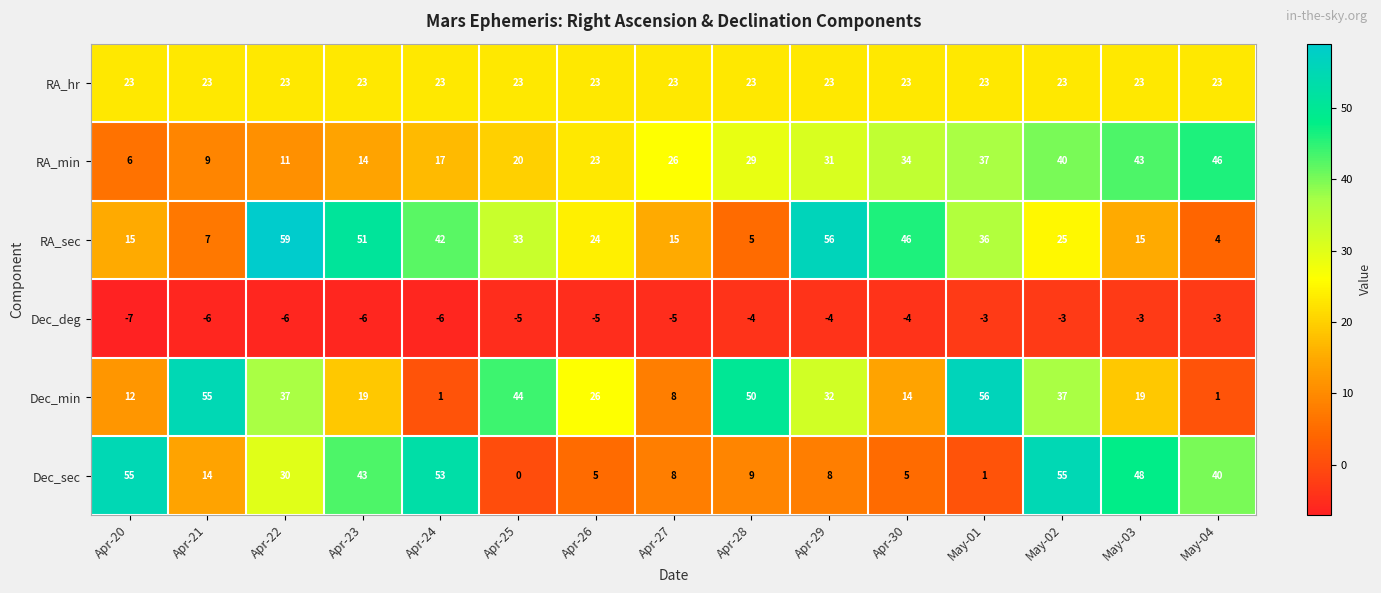

At May-01, list the series in order from largest to smallest.

Dec_min, RA_min, RA_sec, RA_hr, Dec_sec, Dec_deg